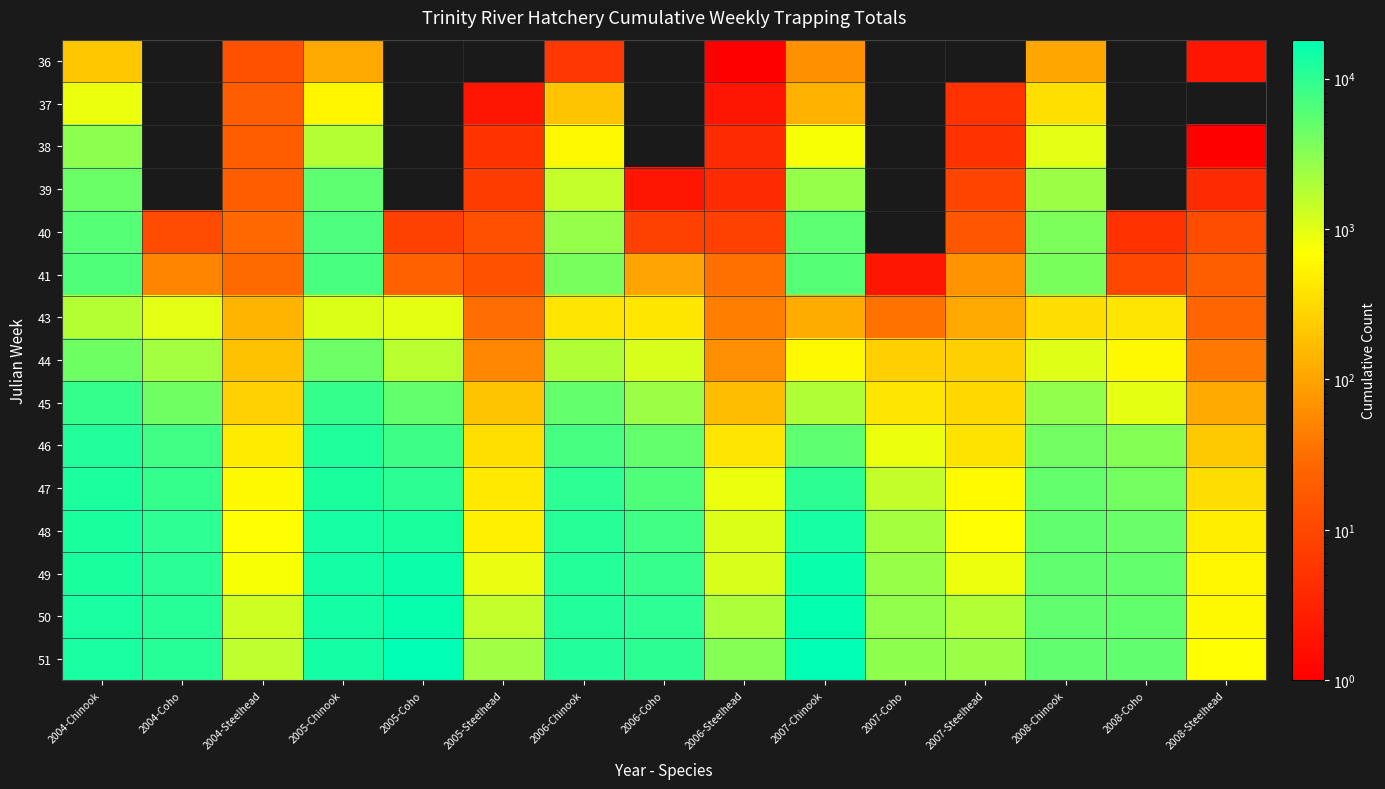

Between 2006-Steelhead and 2005-Chinook, which is larger?

2005-Chinook